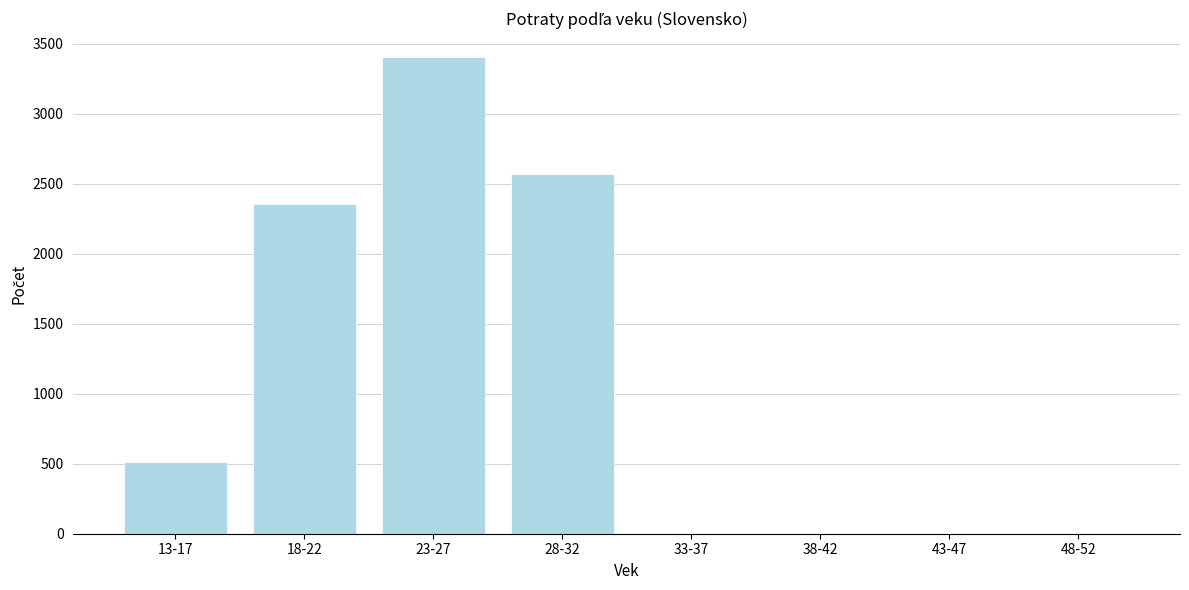

Reading left to right, extract all data points from this chart.

13-17=511	18-22=2357	23-27=3407	28-32=2573	33-37=0	38-42=0	43-47=0	48-52=0